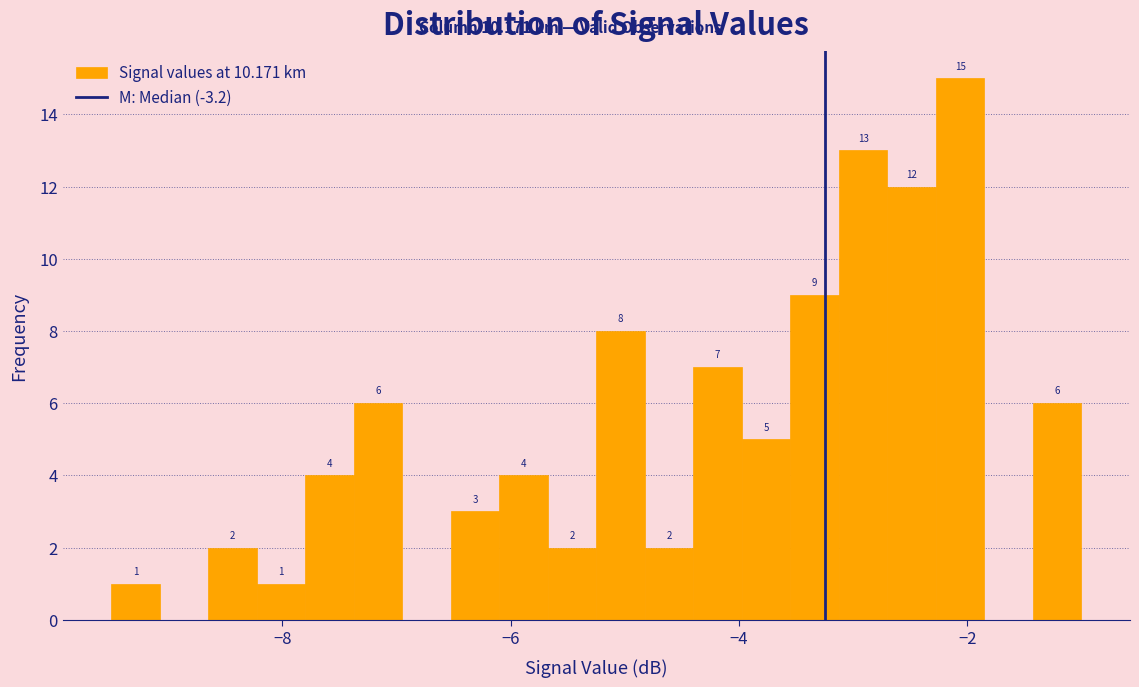

Read against the x-axis, roughly where is the centre of the tallest bar?

-2.0